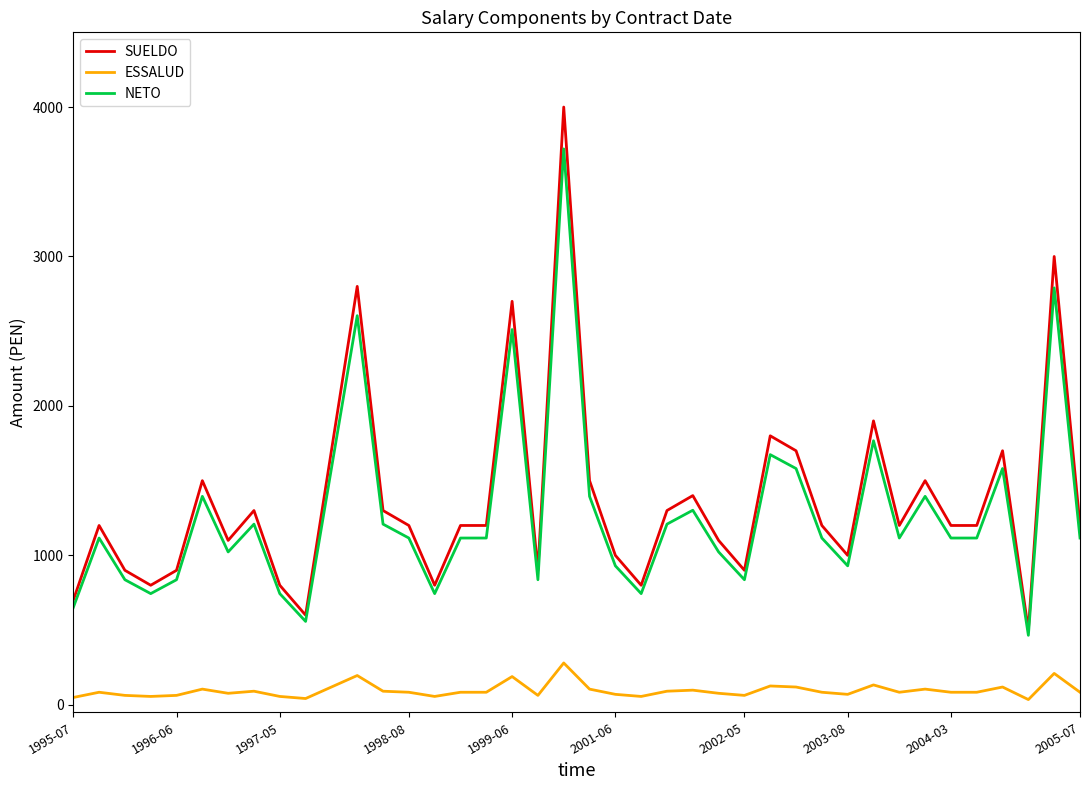

Rank the series by their maximum value, from lowest to highest.

ESSALUD, NETO, SUELDO